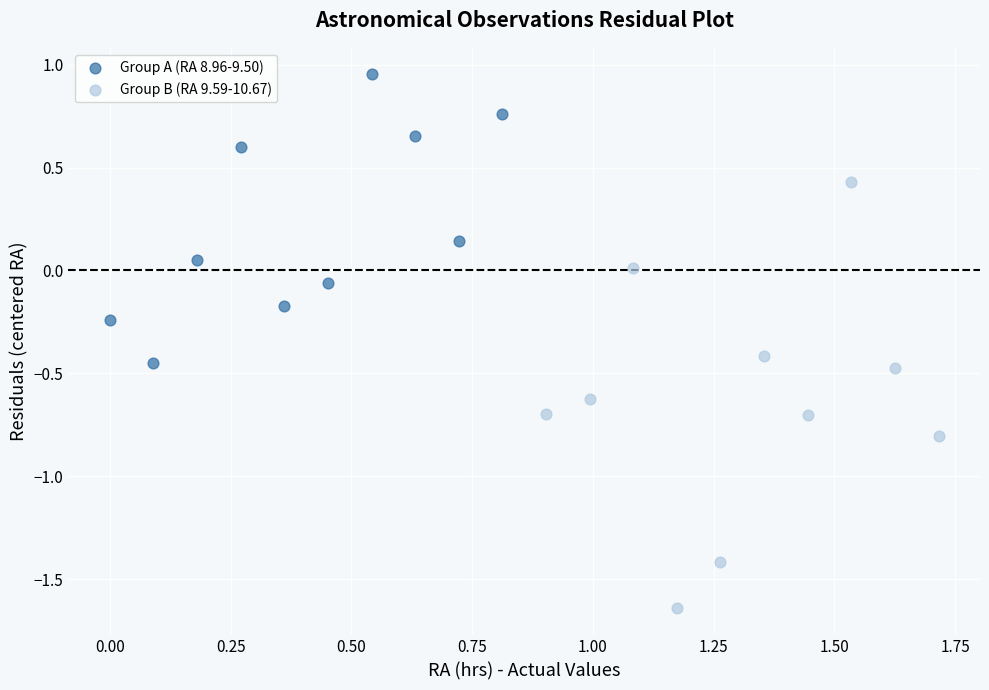

Which series reaches the maximum Y coordinate?

Group A (RA 8.96-9.50)